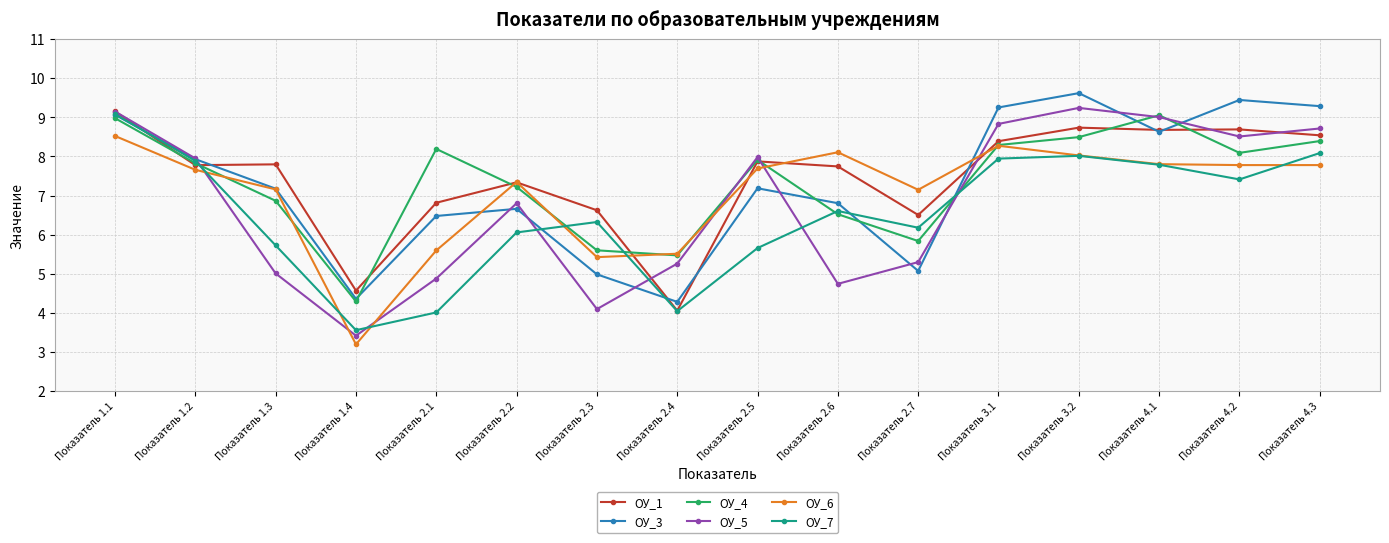

Does the chart display data point markers on the line(s)?

Yes